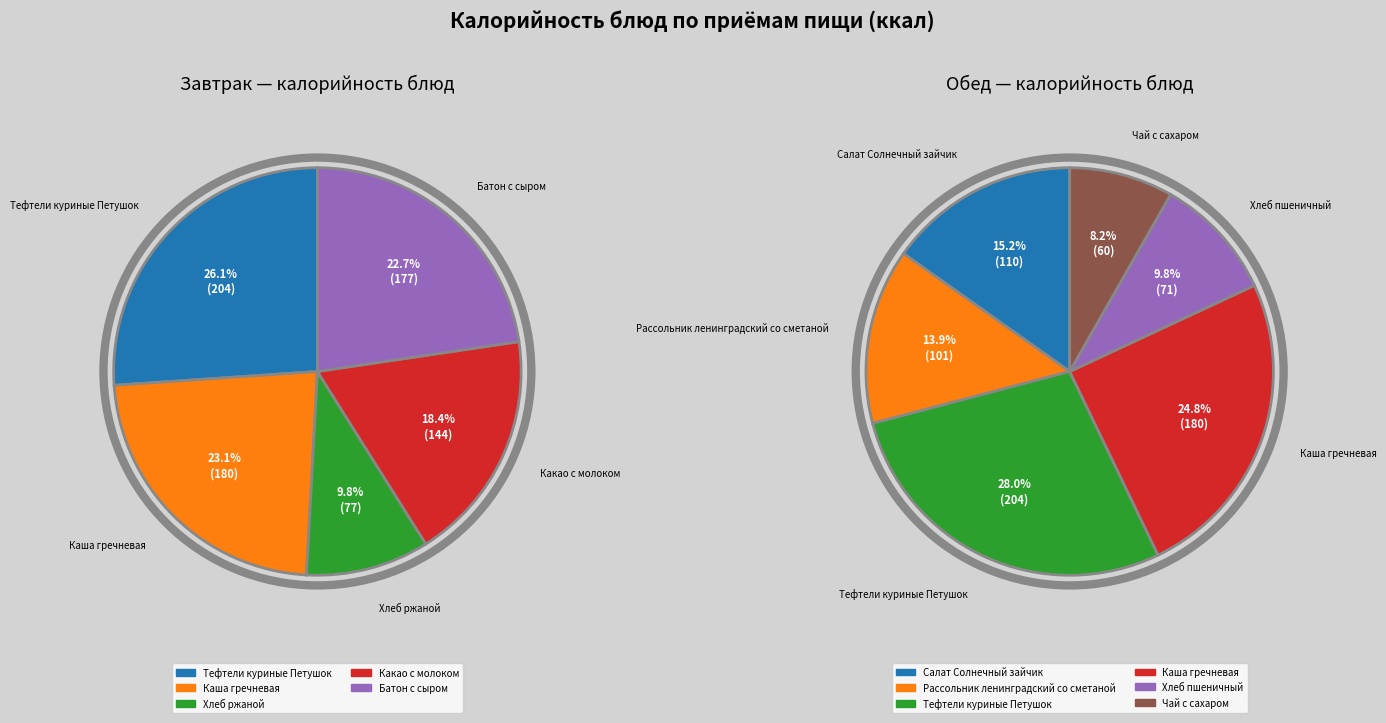

How many segments does this pie chart have?

5